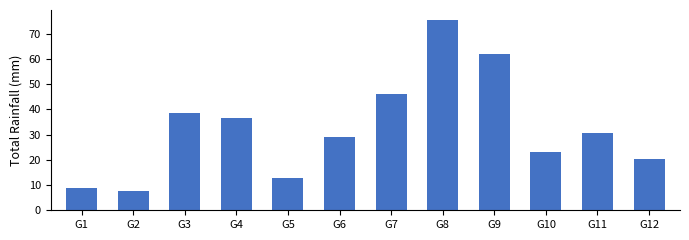

What is the difference between the values at G12 and G7?

25.9